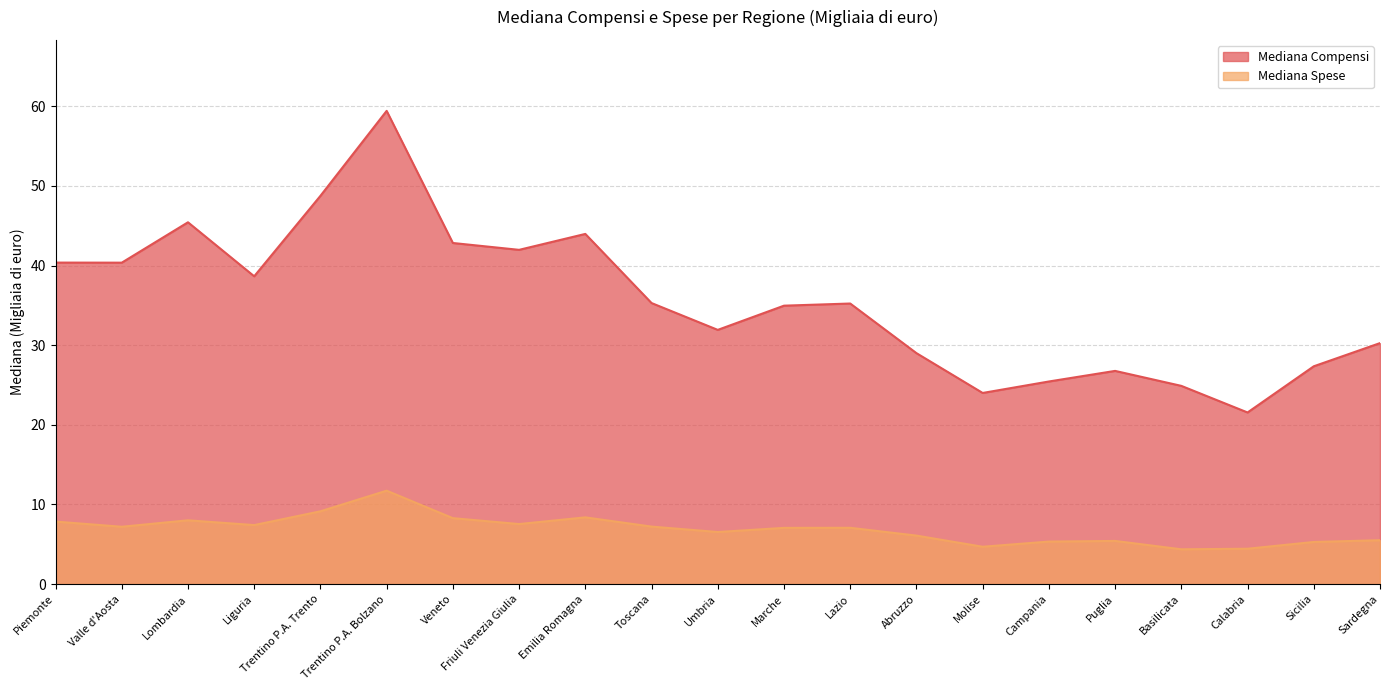

What is the sum of all Mediana Spese values?

144.6